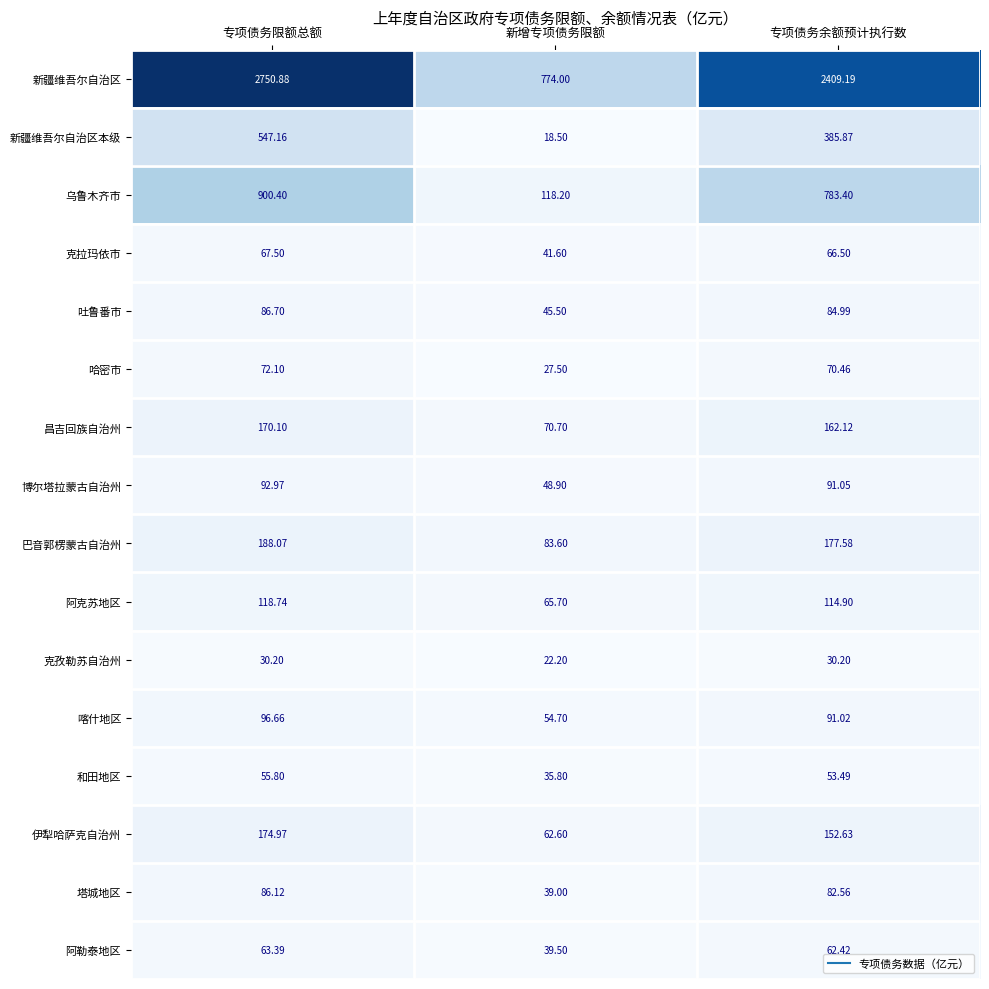

Where is 克拉玛依市 nearest to the value 54?

新增专项债务限额